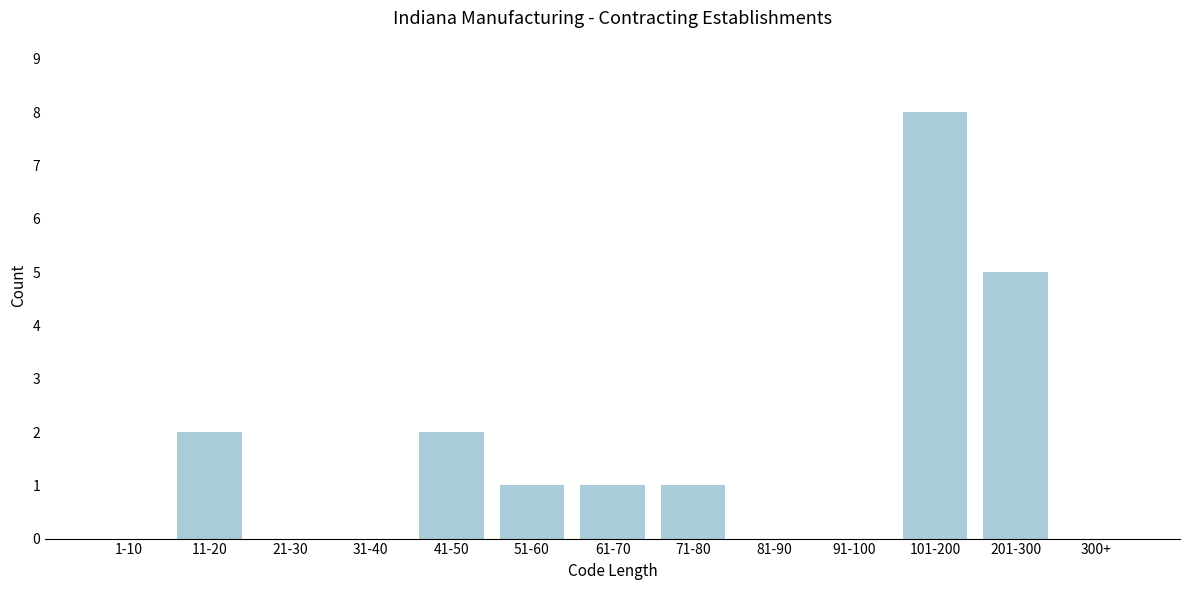

Reading left to right, transcribe all the data shown in this chart.

1-10=0	11-20=2	21-30=0	31-40=0	41-50=2	51-60=1	61-70=1	71-80=1	81-90=0	91-100=0	101-200=8	201-300=5	300+=0